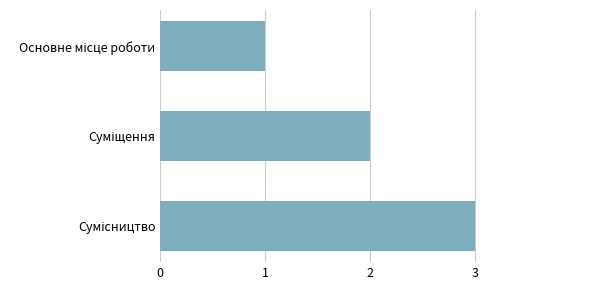

What is the greatest value displayed?

3